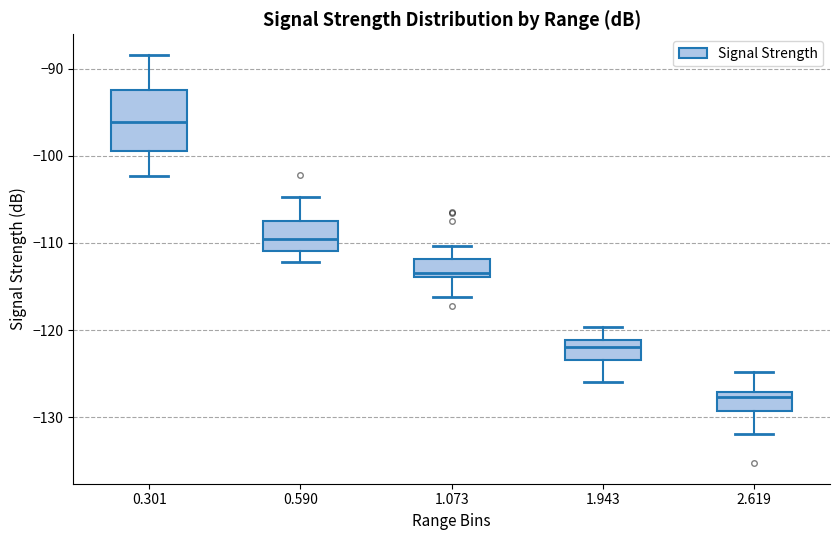

Which box's median line is the highest?

0.301